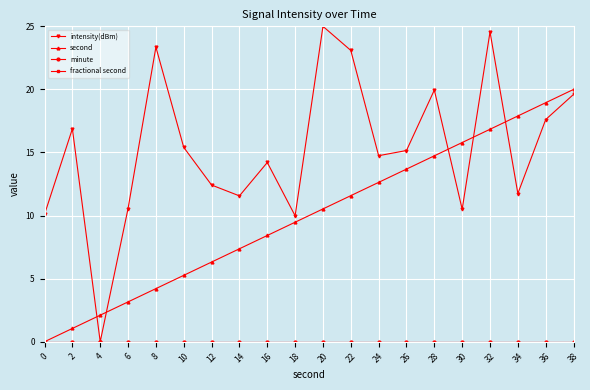

Does the chart have visible grid lines?

Yes